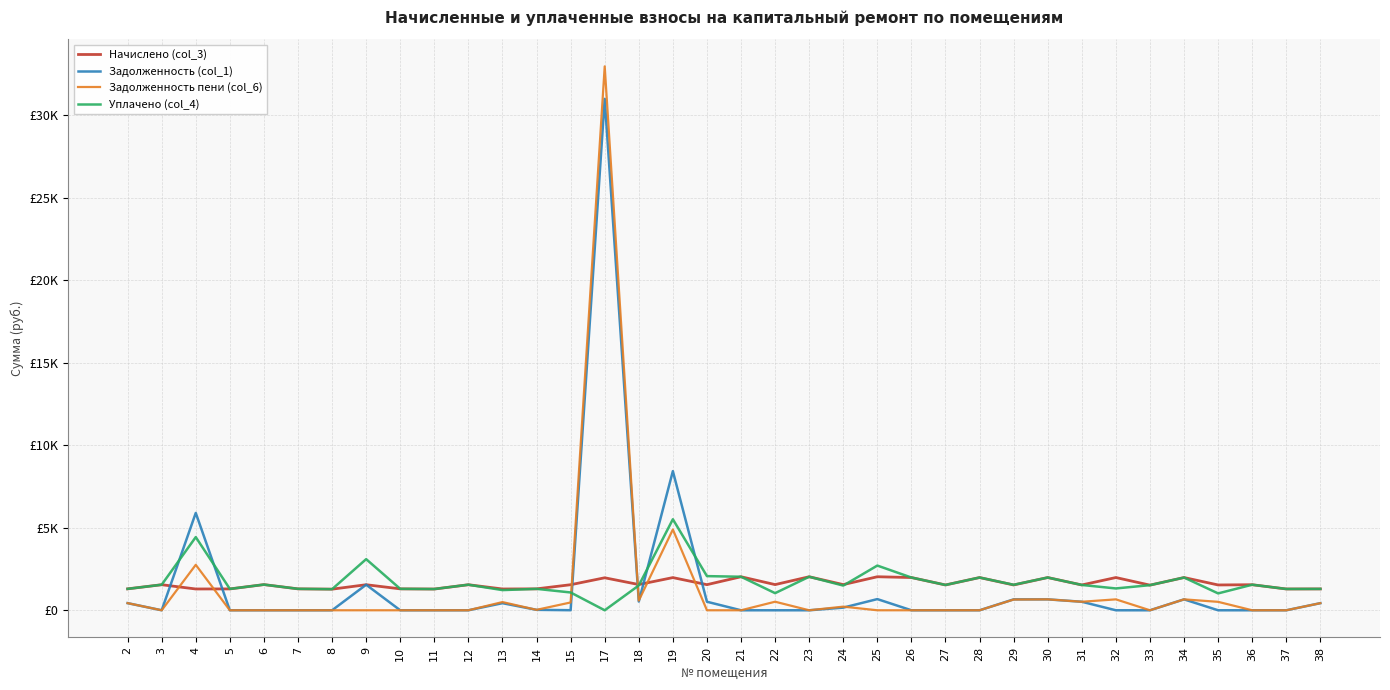

What is the sum of the Задолженность (col_1) values at 9 and 20?

2065.9